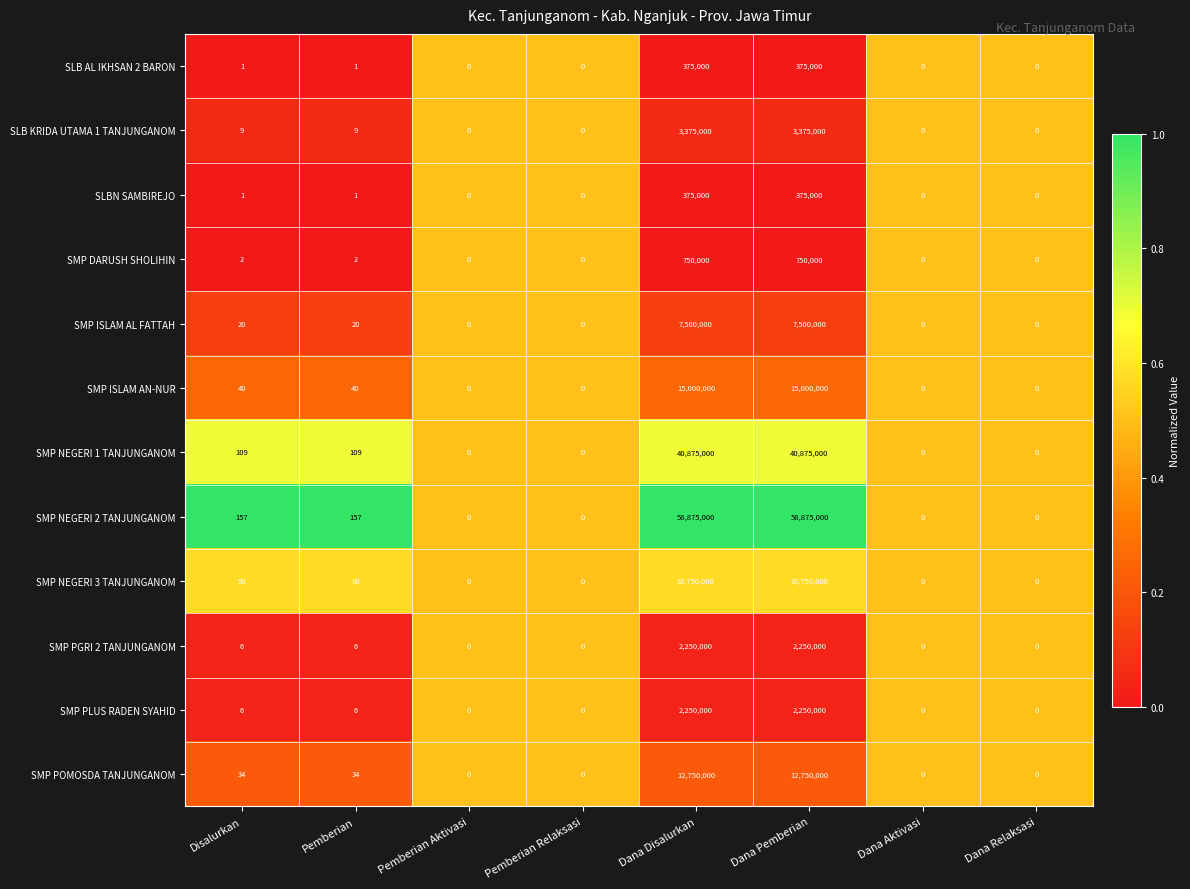

What is the sum of the SLBN SAMBIREJO values at Dana Pemberian and Disalurkan?

375001